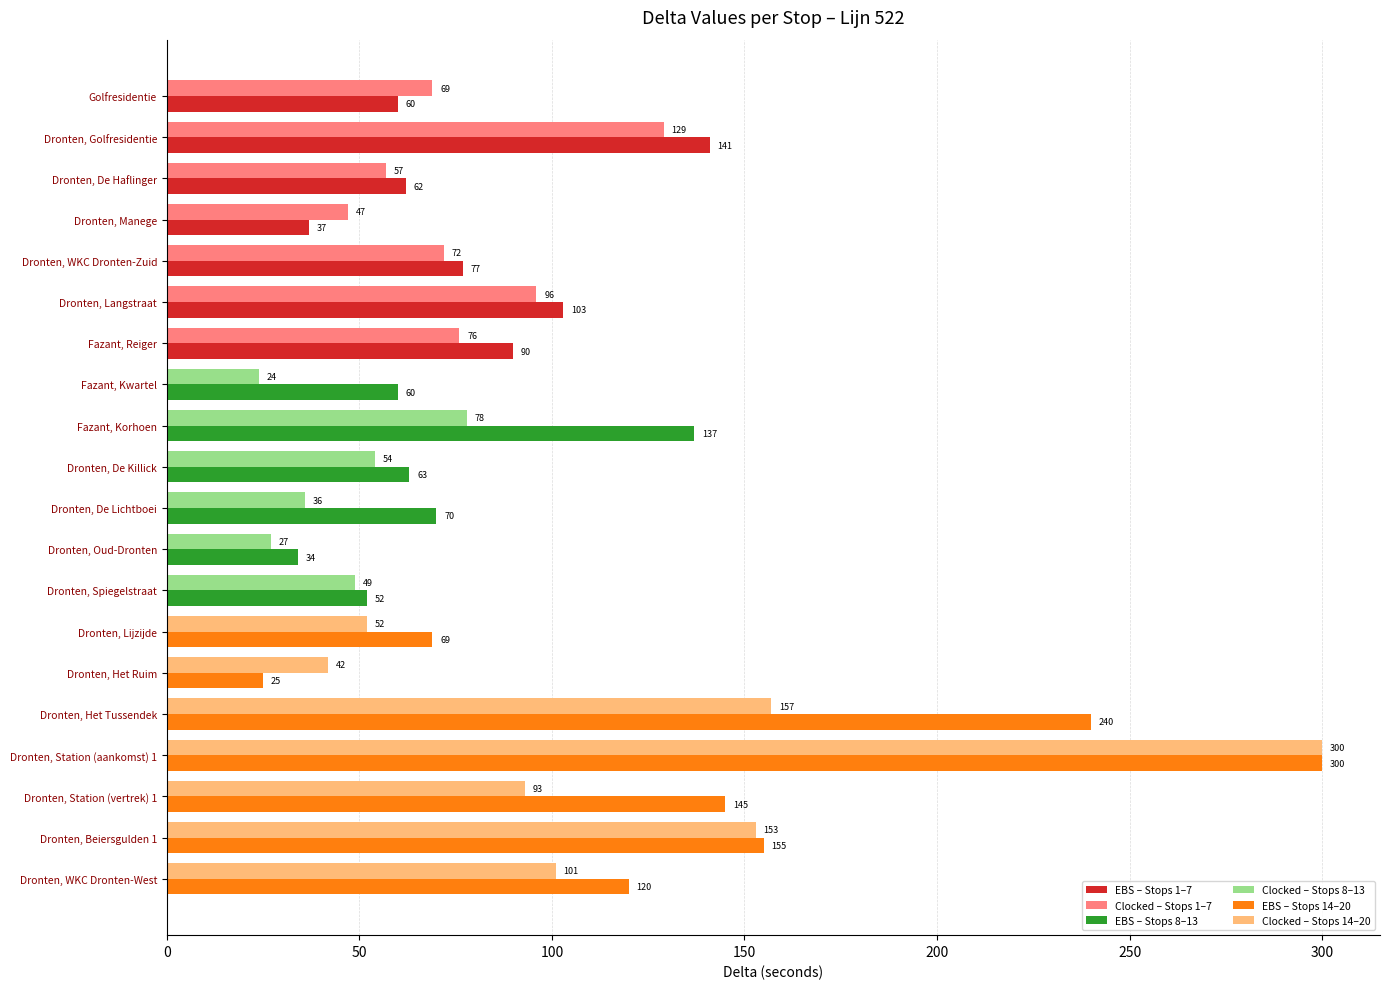

How many categories are shown in the chart?

20